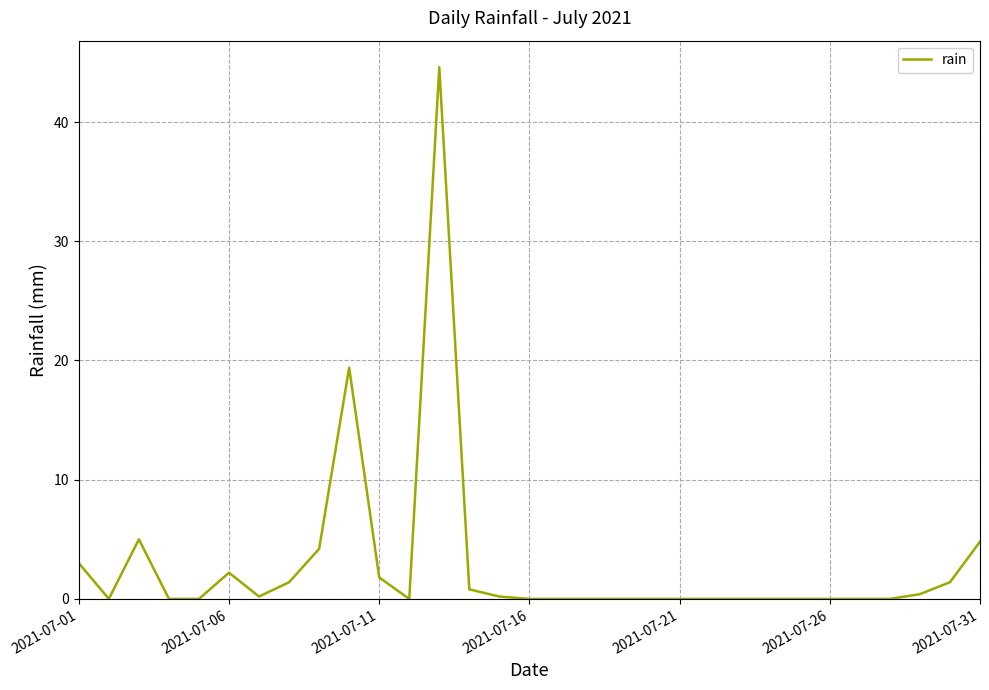

What is the maximum value shown in the chart?

44.6